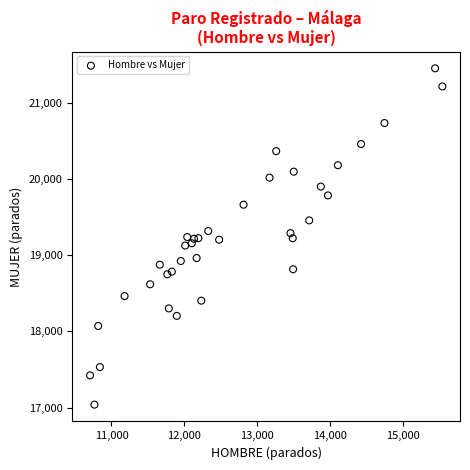

What is the range of Y values (max minus min)?

4419